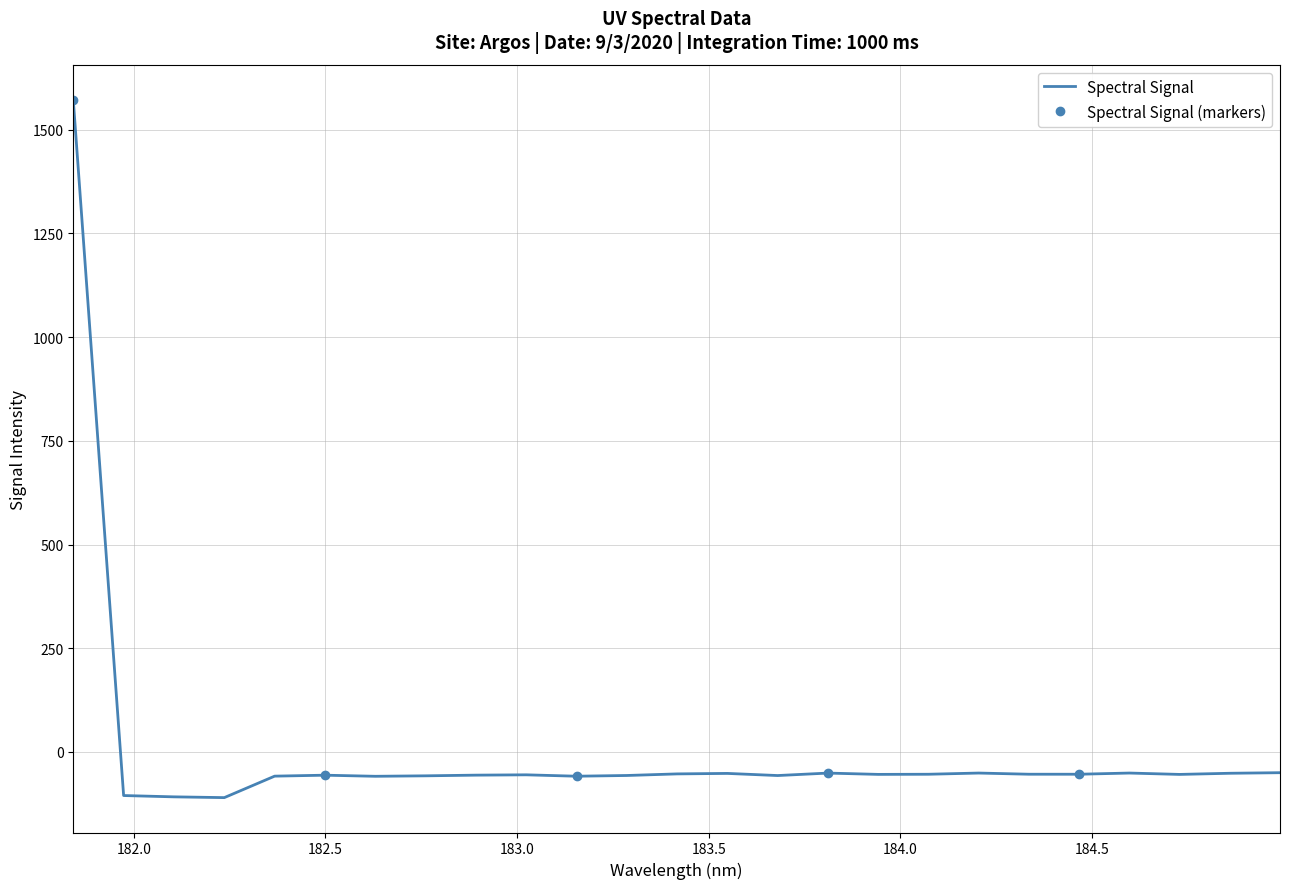

True or false: the data shows -52.9 at 183.4176122368.

True